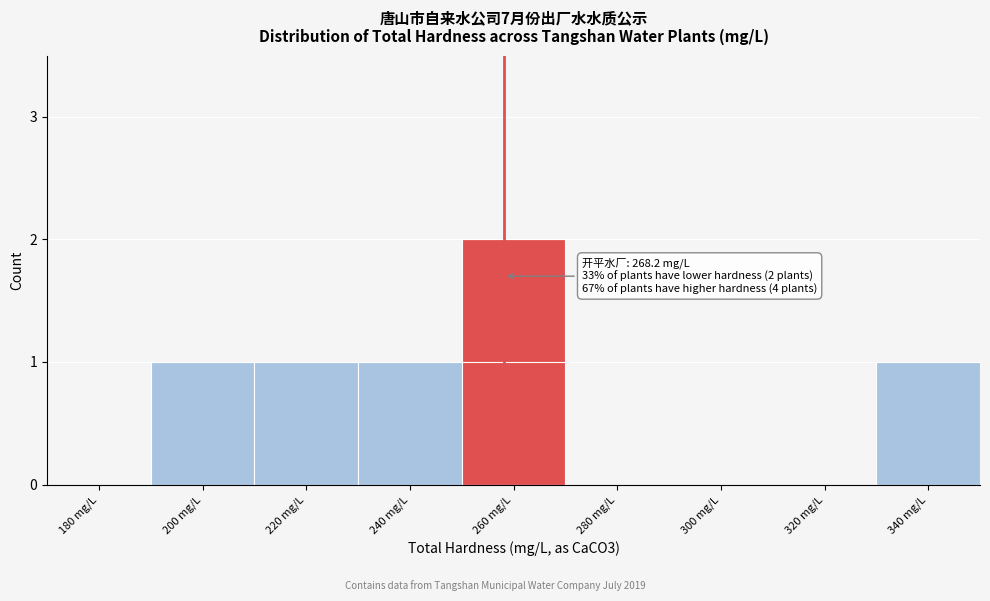

Reading left to right, transcribe all the data shown in this chart.

180 mg/L=0	200 mg/L=1	220 mg/L=1	240 mg/L=1	260 mg/L=2	280 mg/L=0	300 mg/L=0	320 mg/L=0	340 mg/L=1